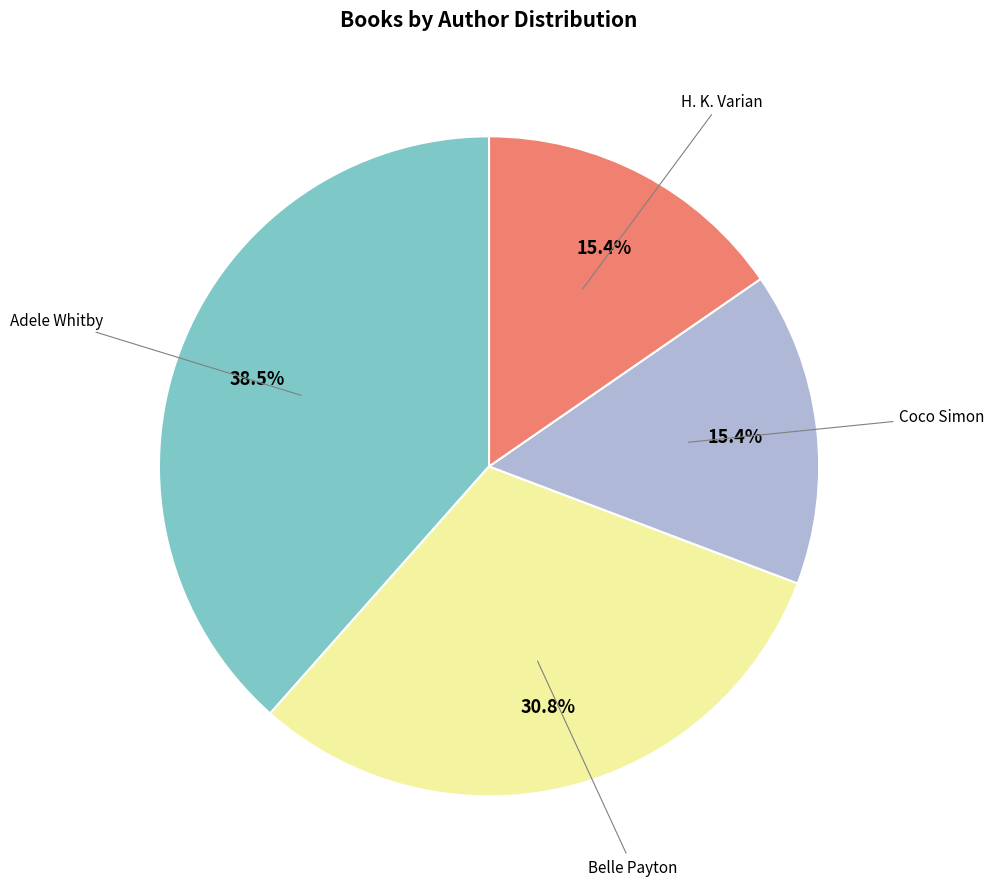

Does any single category account for the majority?

No